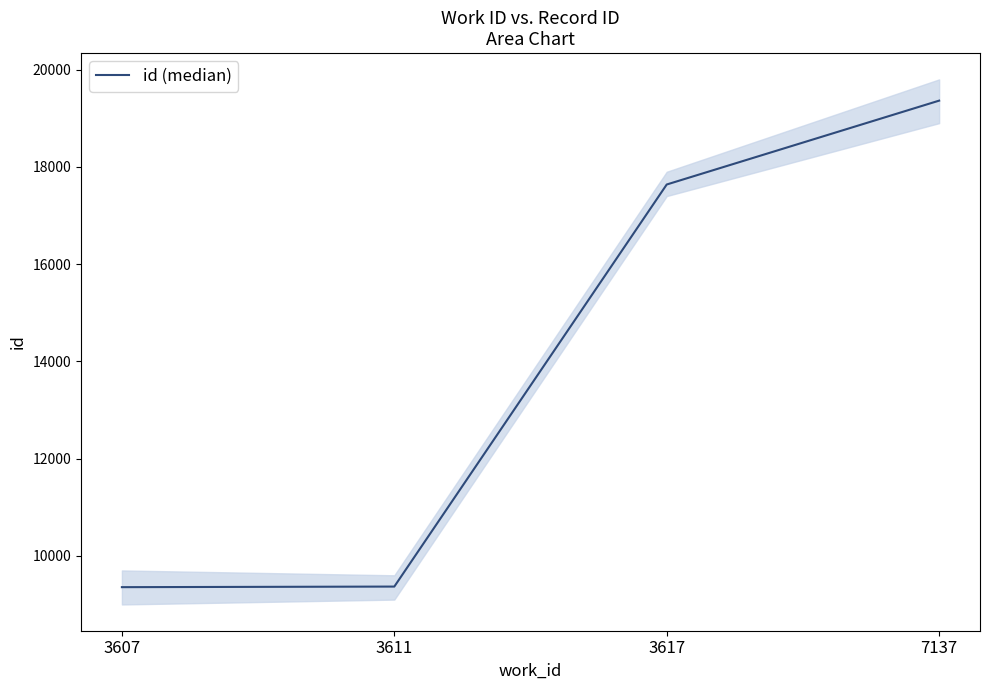

Which label corresponds to the smallest value in the chart?

3607